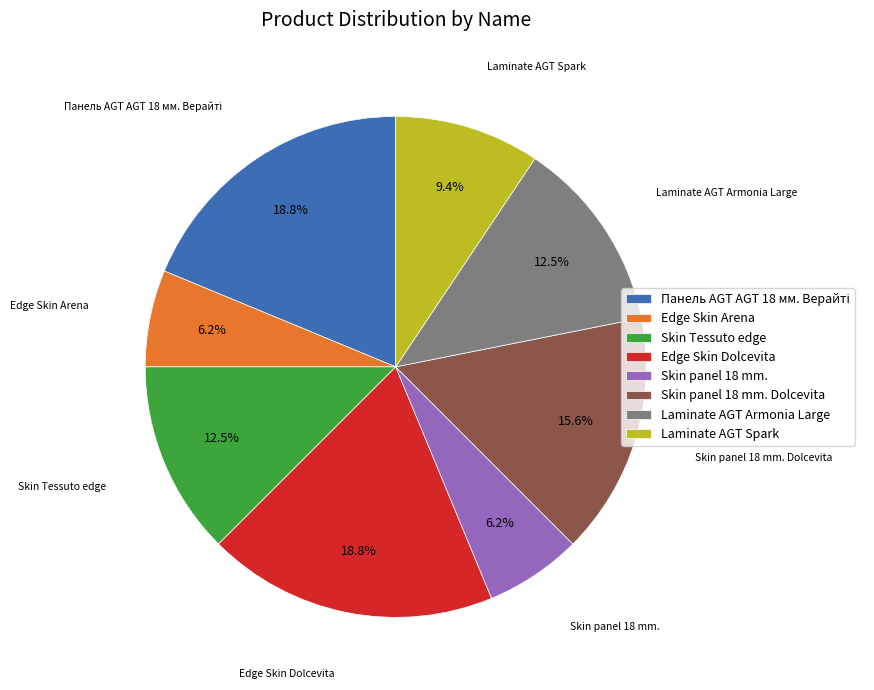

How much of the chart is everything except Skin panel 18 mm. Dolcevita?

84.4%